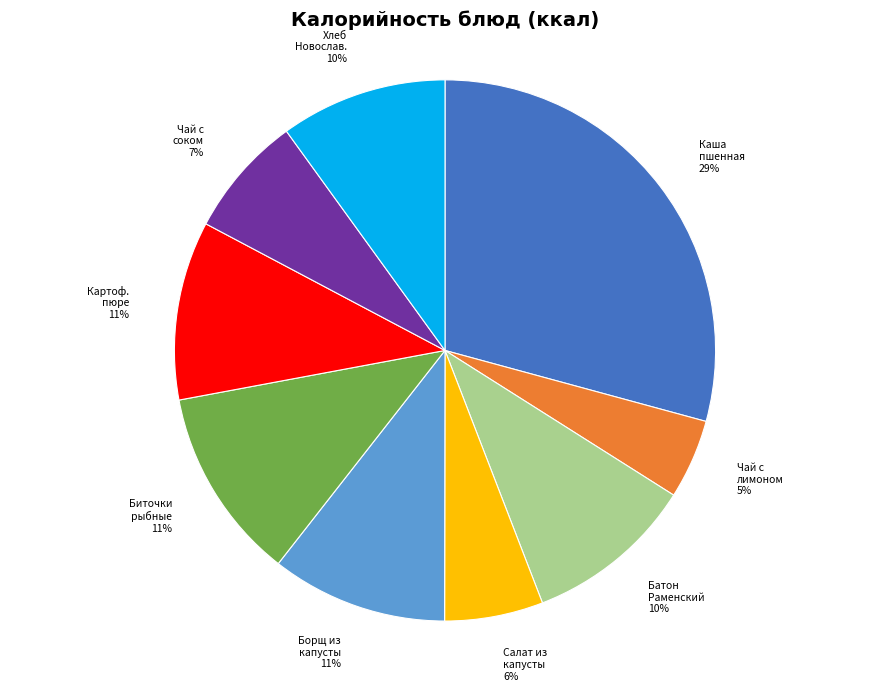

To the nearest percent, what is the difference between the largest and smallest slice percentages?

24%